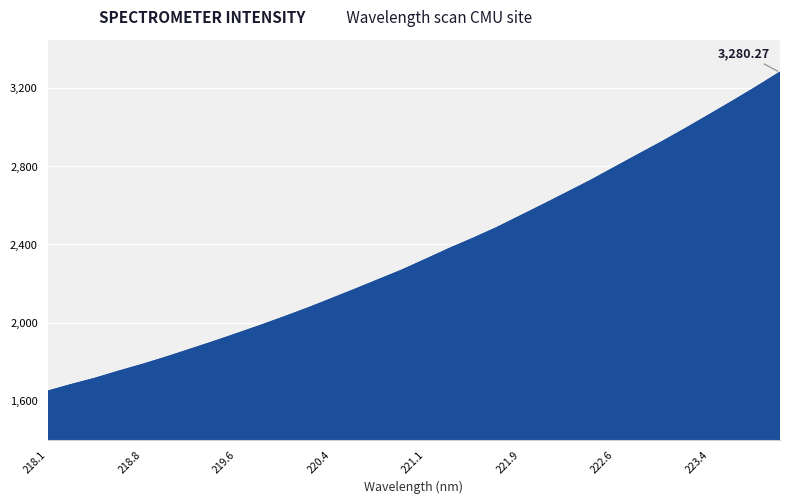

What is the difference between the maximum and minimum values?

1632.4